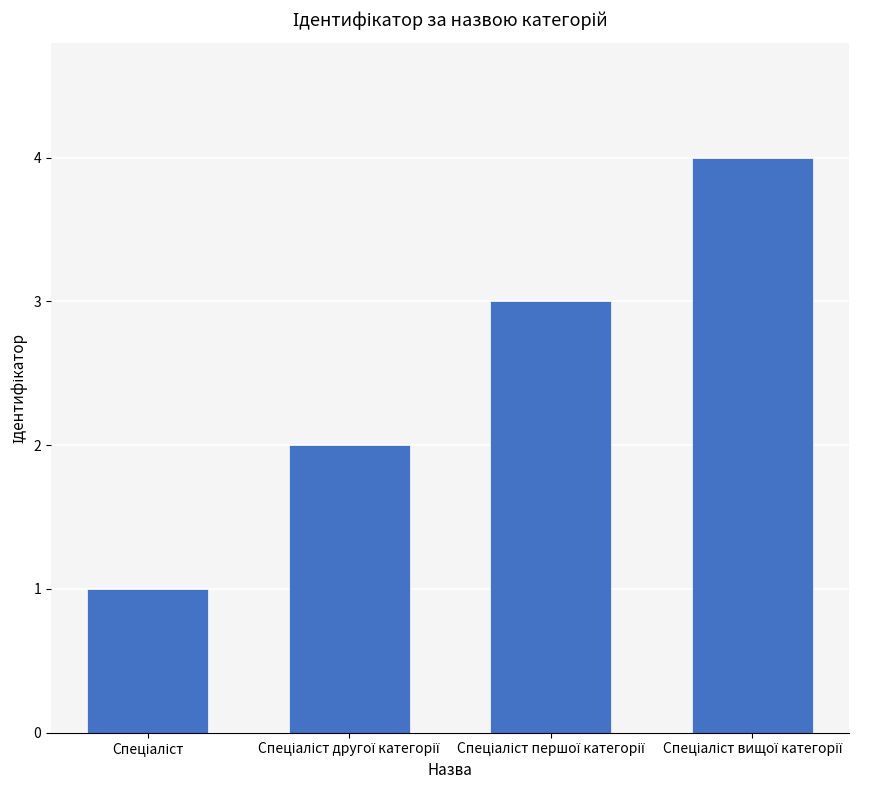

What is the sum of all values?

10